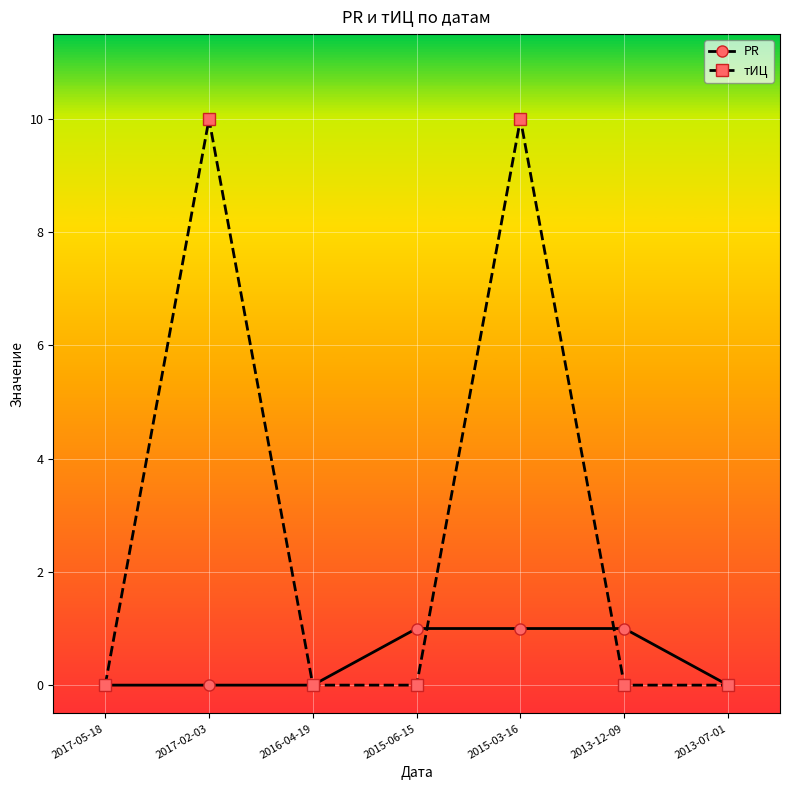

What is the label of the 7th point from the right?

2017-05-18